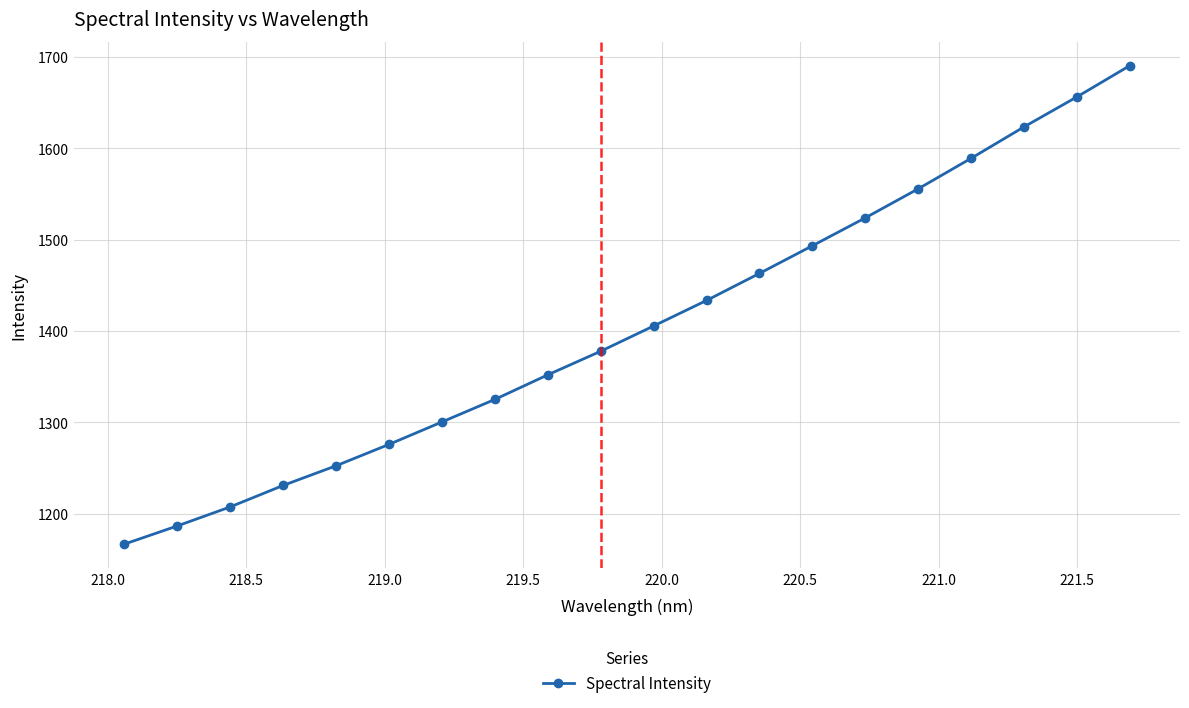

What is the value of the 12th point from the left?

1433.3